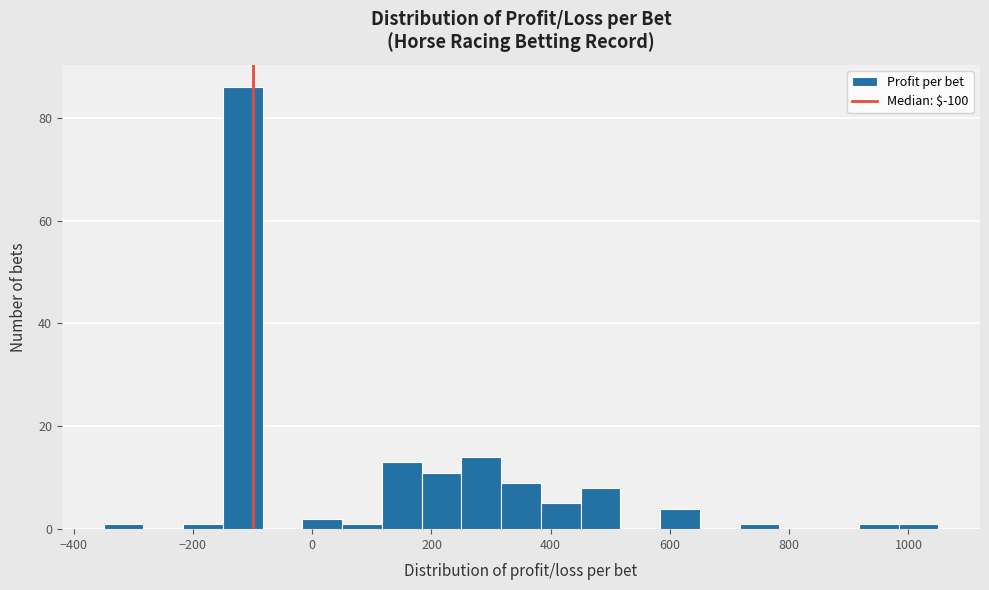

Around what value on the x-axis is the tallest bar? Give the approximate position of its centre, as read against the axis.

-120